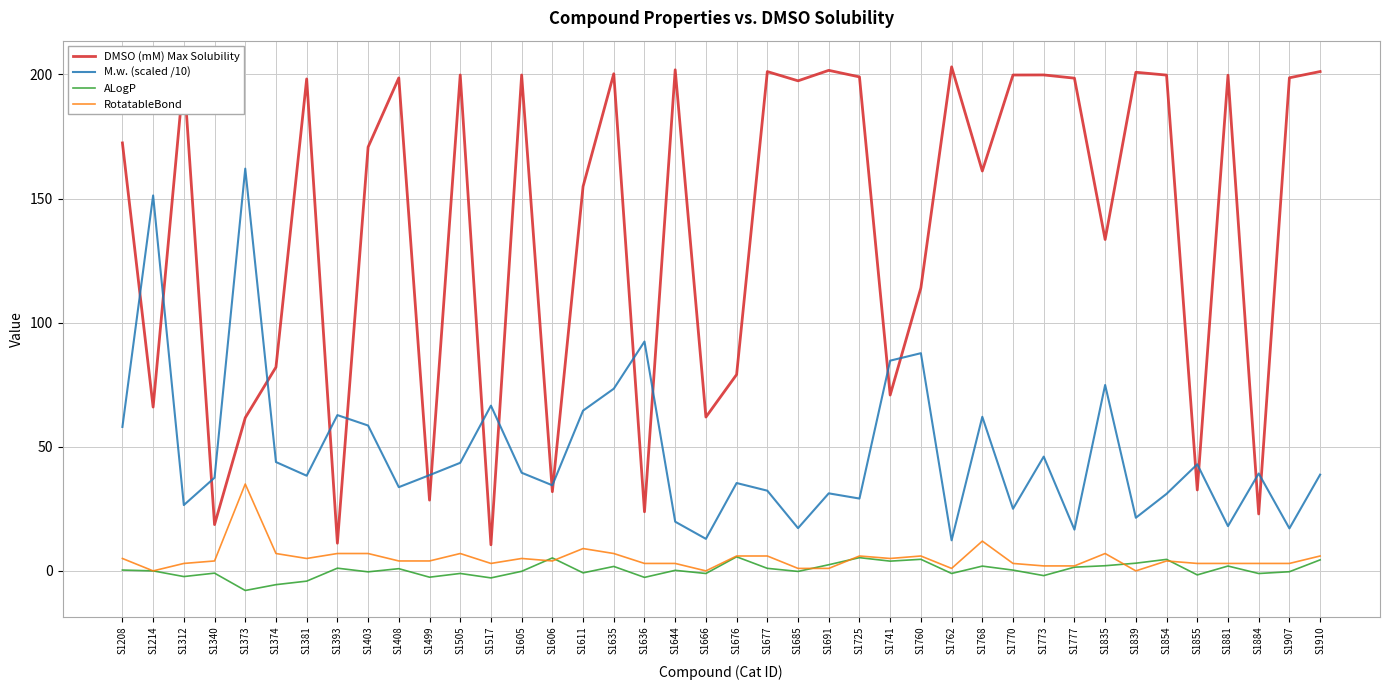

At which category is the sum across all series the highest?

S1635